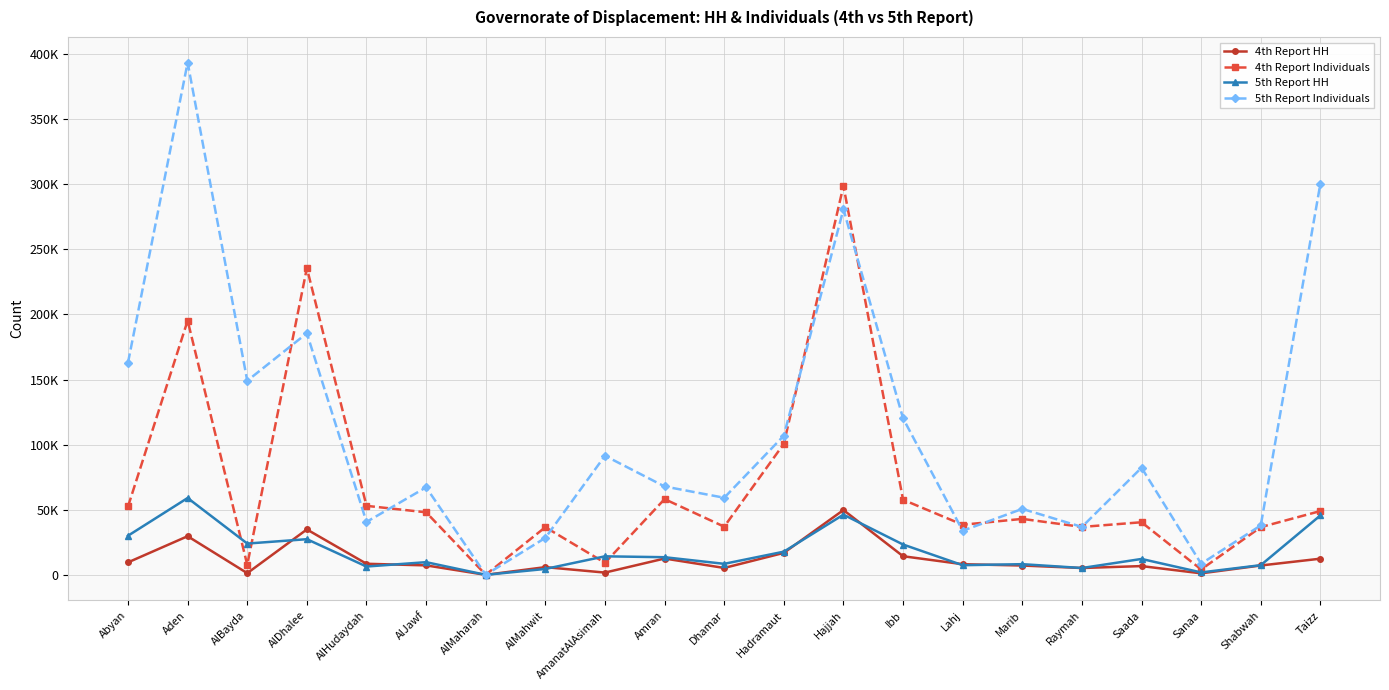

Which category has the highest value in the 4th Report Individuals series?

Hajjah